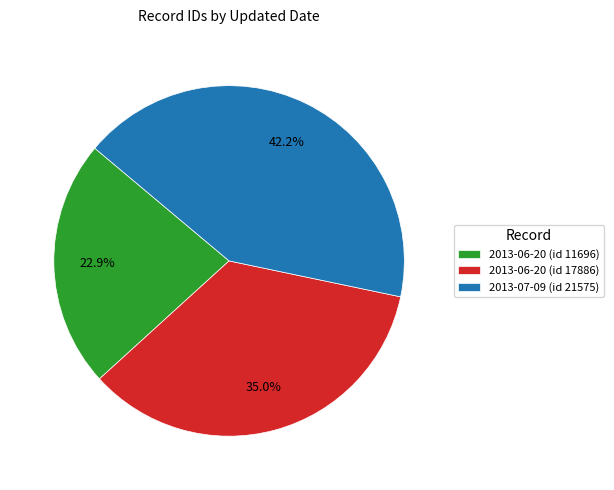

To the nearest percent, what portion does 2013-07-09 (id 21575) represent?

42%